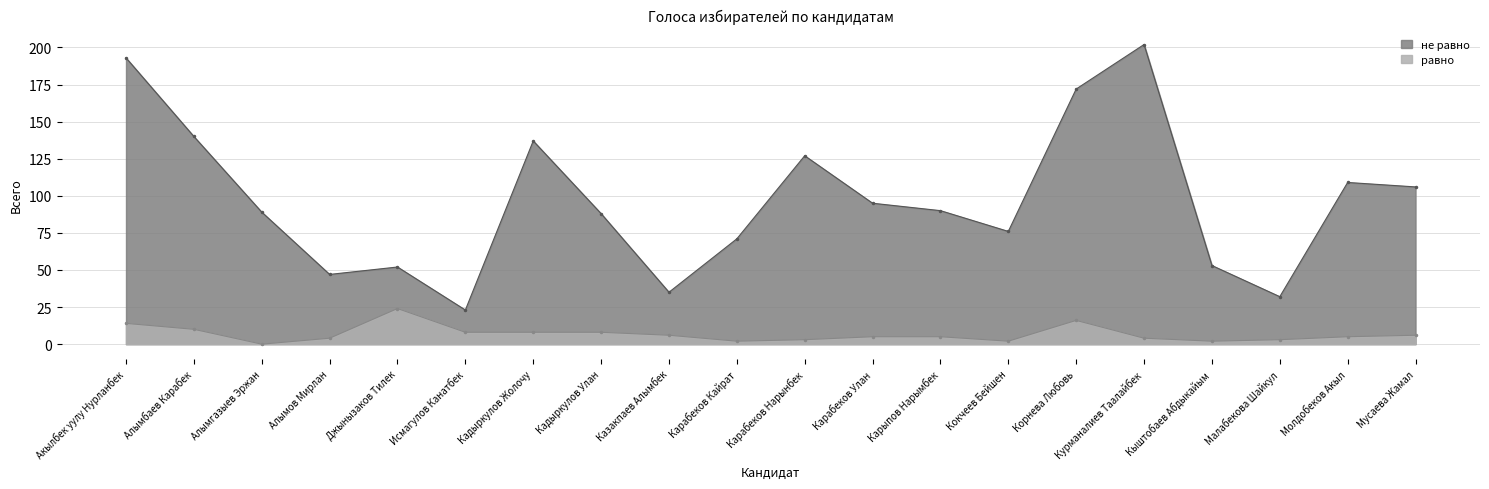

What is the sum of the не равно values at Мусаева Жамал and Кокчеев Бейшен?

182